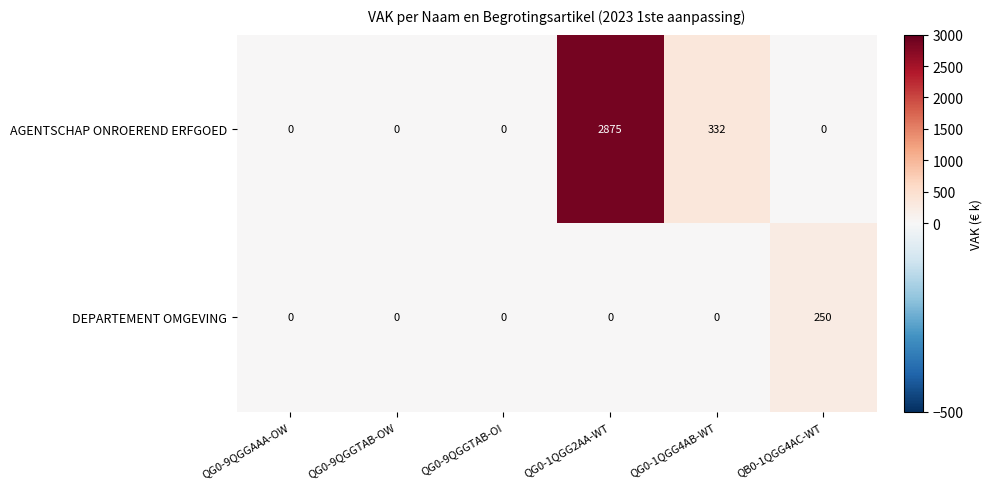

How many AGENTSCHAP ONROEREND ERFGOED values are between 0 and 332?

5